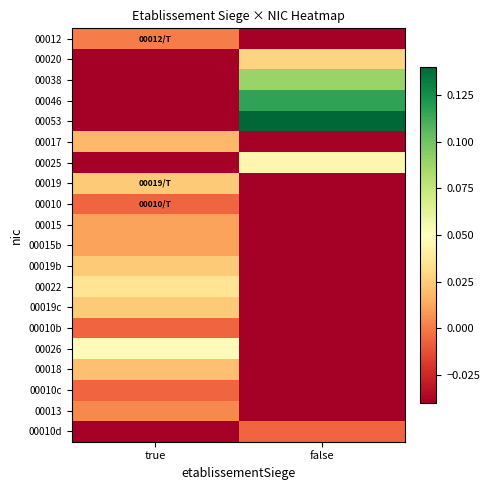

Rank the series at false from lowest to highest value.

00012, 00017, 00019, 00010, 00015, 00015b, 00019b, 00022, 00019c, 00010b, 00026, 00018, 00010c, 00013, 00010d, 00020, 00025, 00038, 00046, 00053